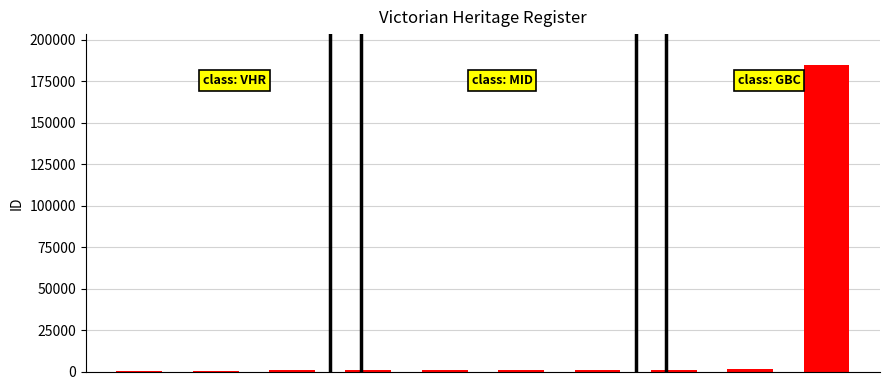

What is the sum of all values?

193638